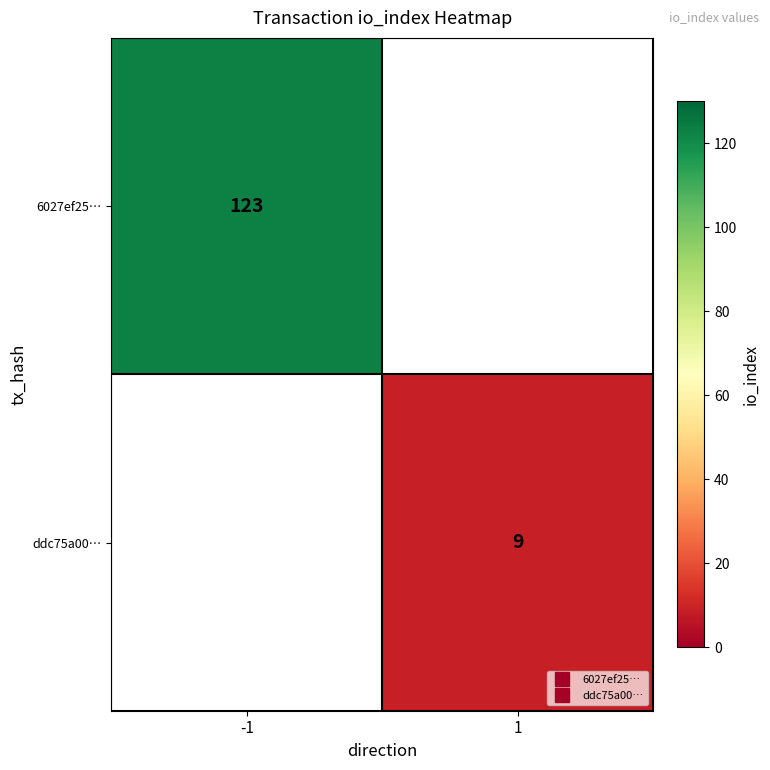

Rank the series at 1 from lowest to highest value.

6027ef25…, ddc75a00…